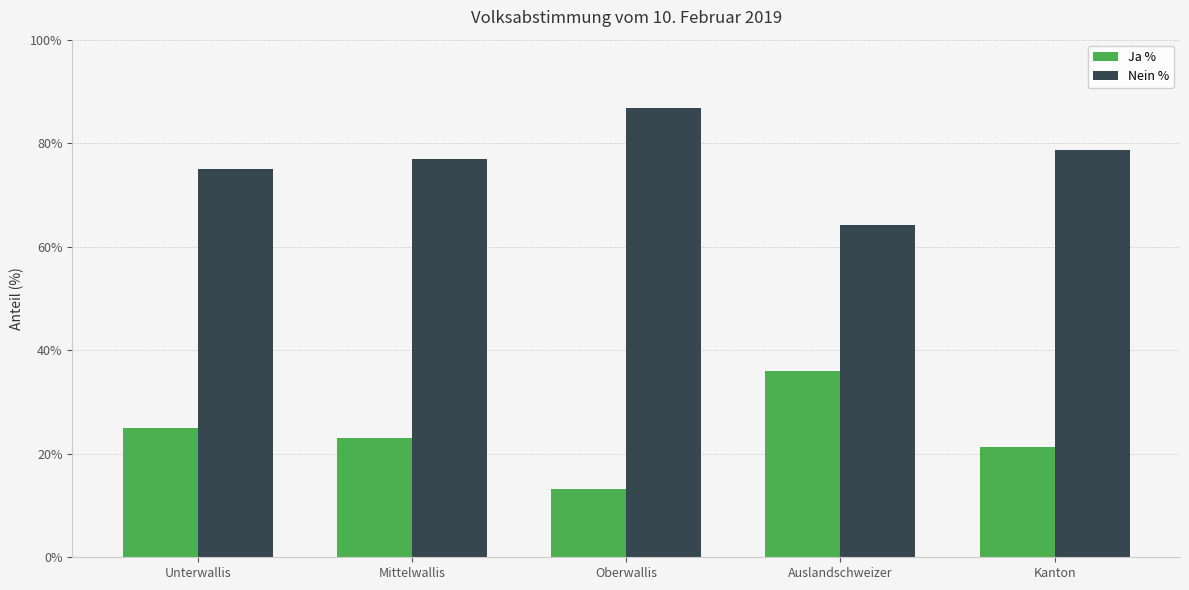

Read the Nein % value at Unterwallis.

75.1